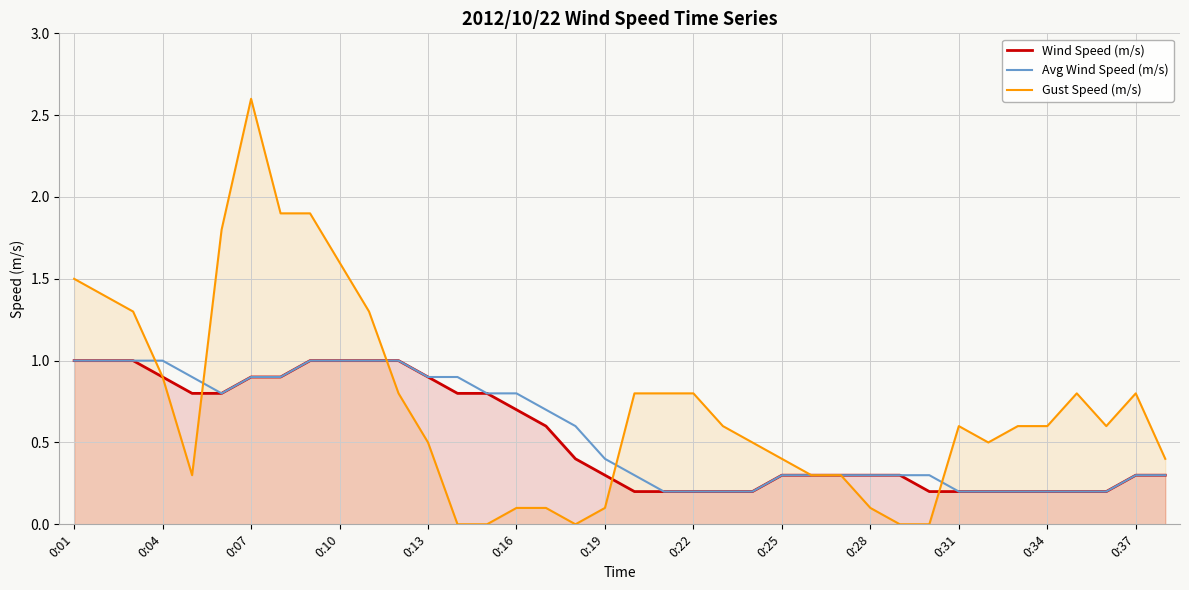

How many positive values does the Gust Speed (m/s) series have?

33